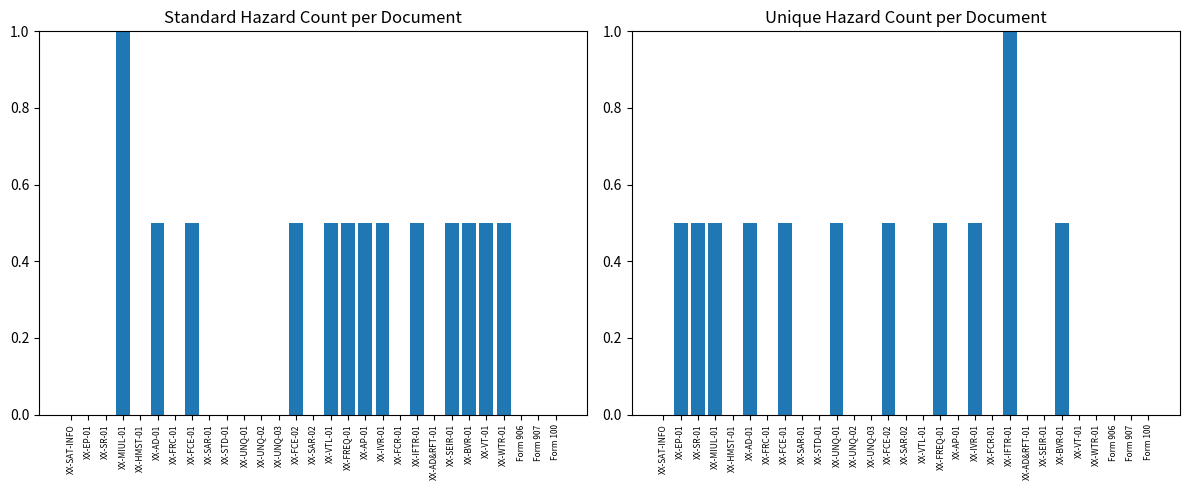

The value of Standard Hazard (normalized) at XX-UNQ-03 is 0.5. True or false?

False